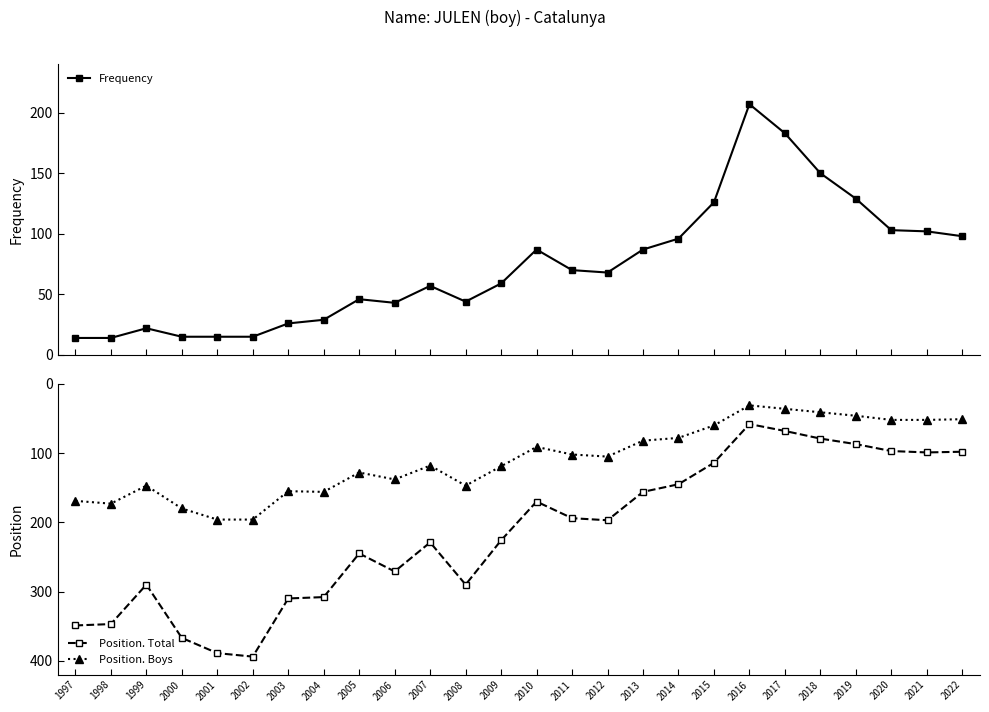

Which has a higher value, 2005 or 2003?

2005